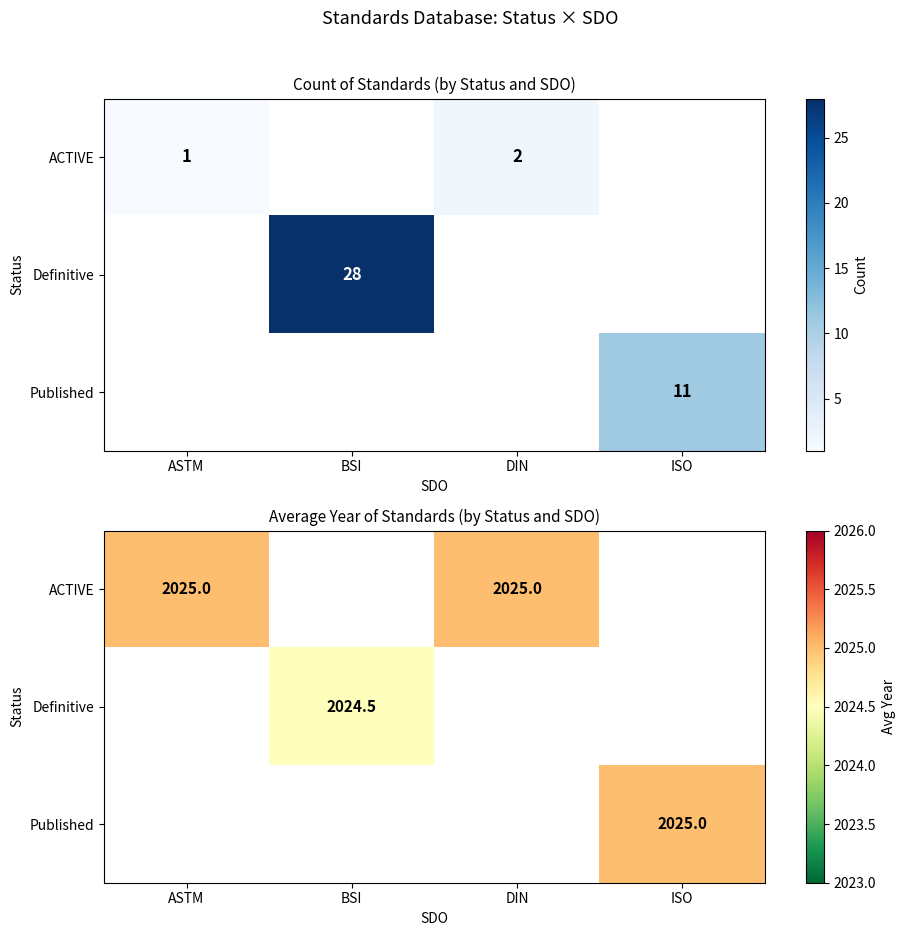

Which has a higher value, ASTM or DIN?

ASTM